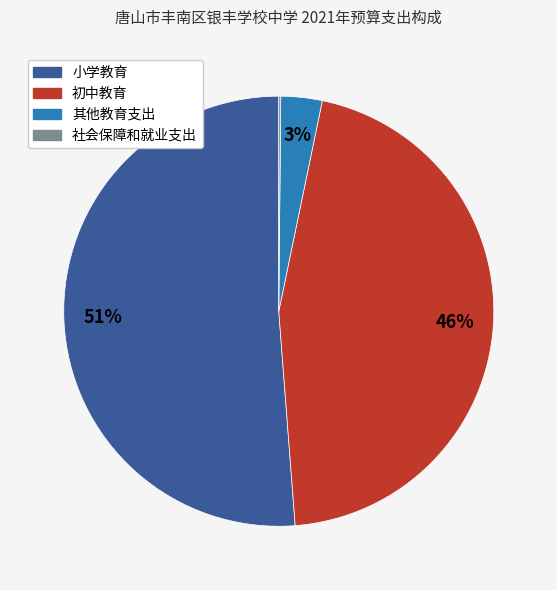

Between 初中教育 and 其他教育支出, which is larger?

初中教育